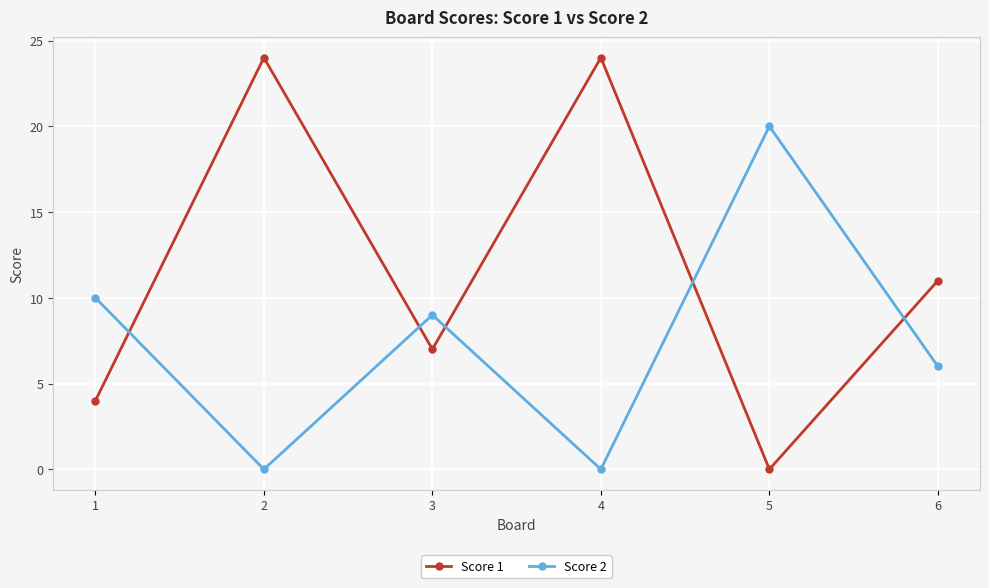

How many interior local valleys does the Score 2 series have?

2